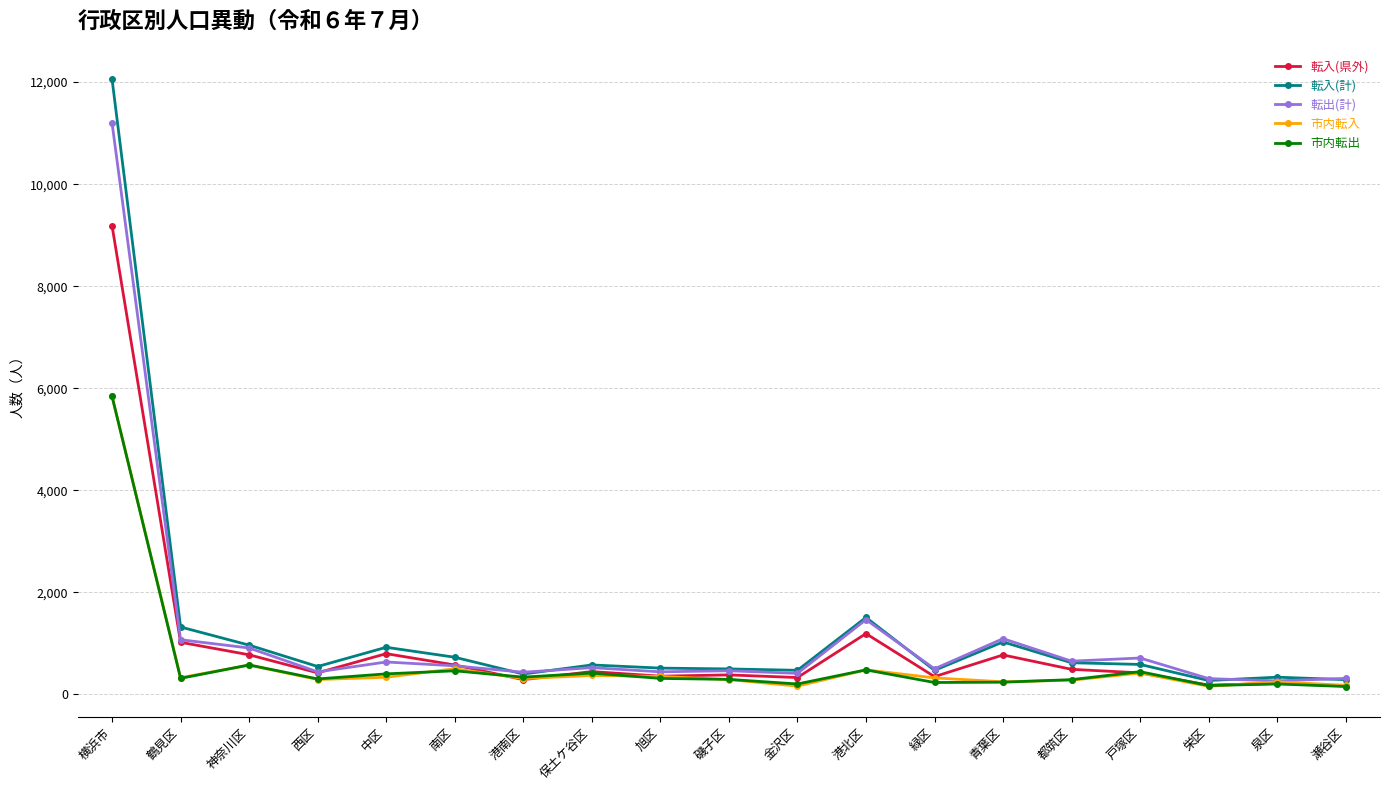

Which category has the highest value in the 転入(県外) series?

横浜市